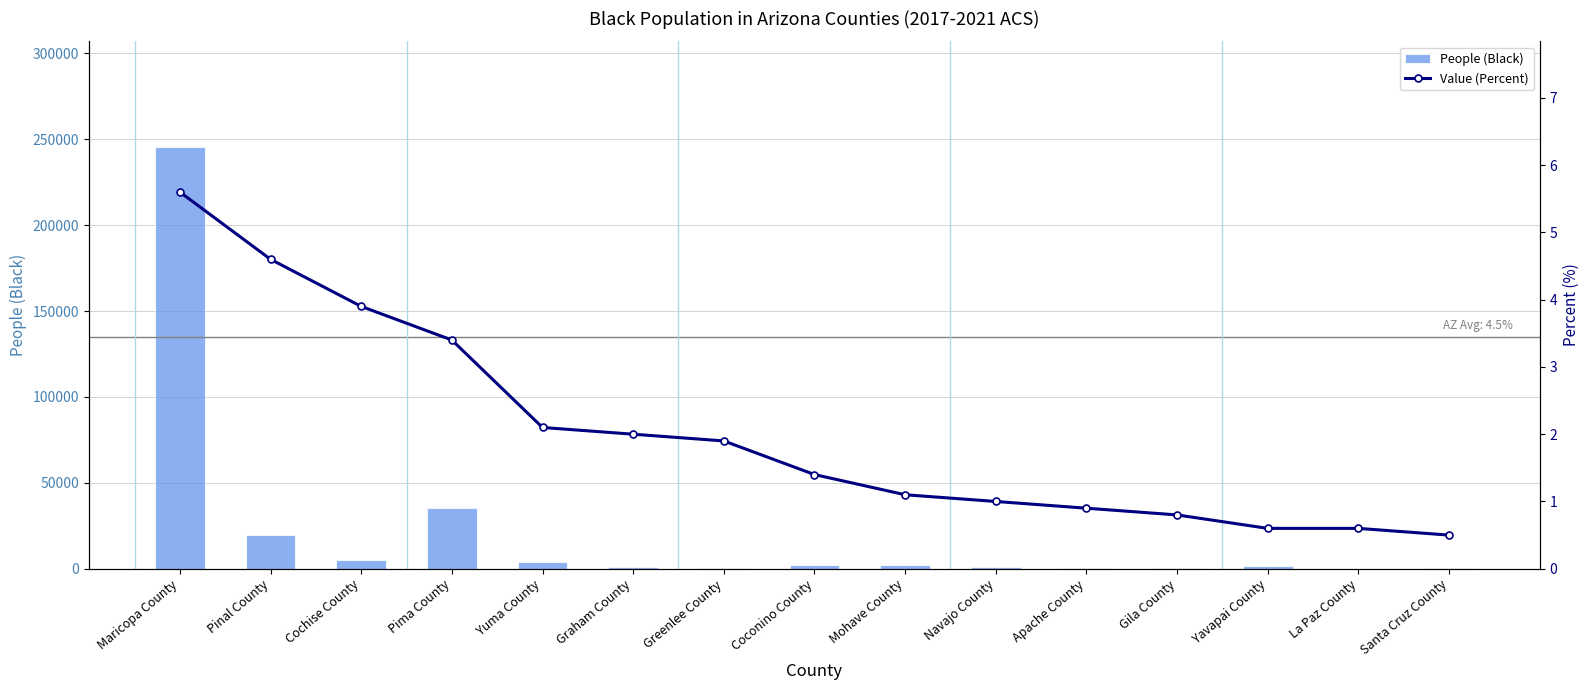

How many data points in People (Black) are above 1516?

7